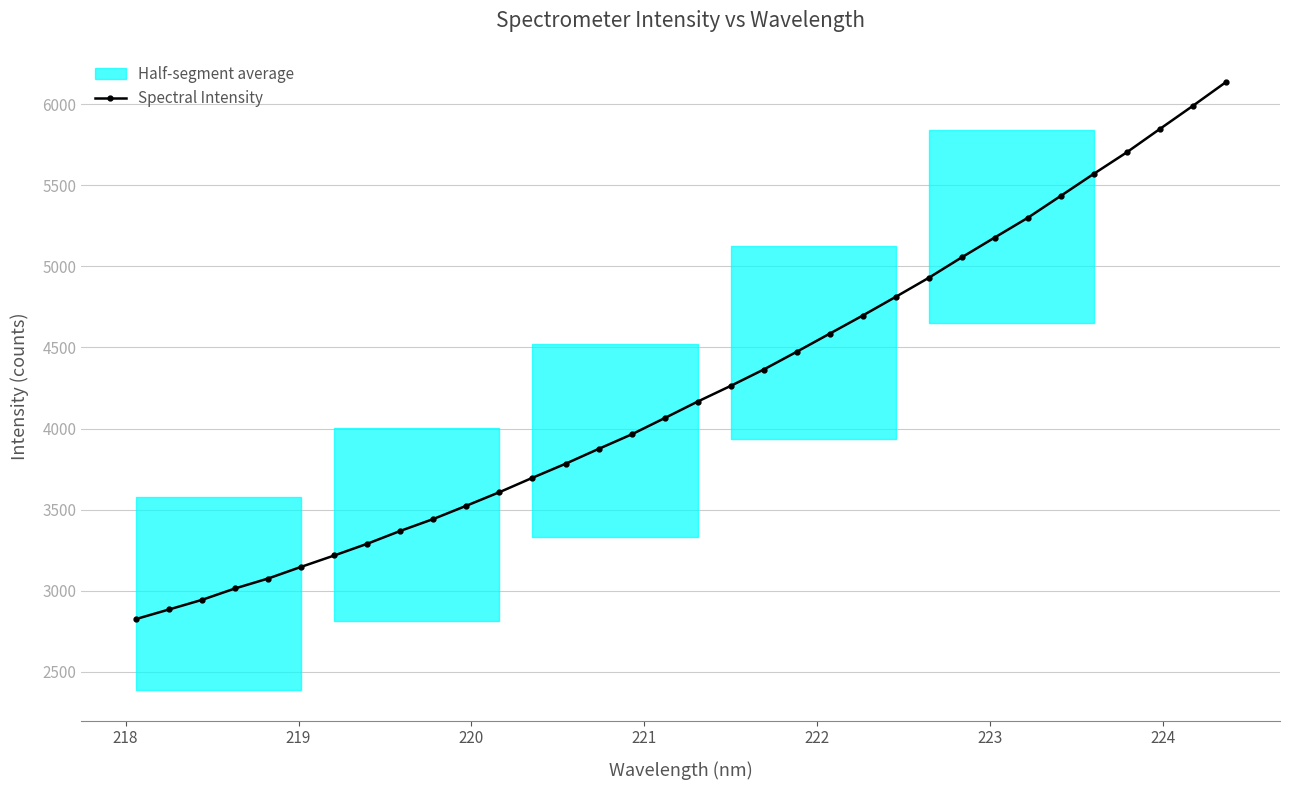

What is the average value?

4241.4